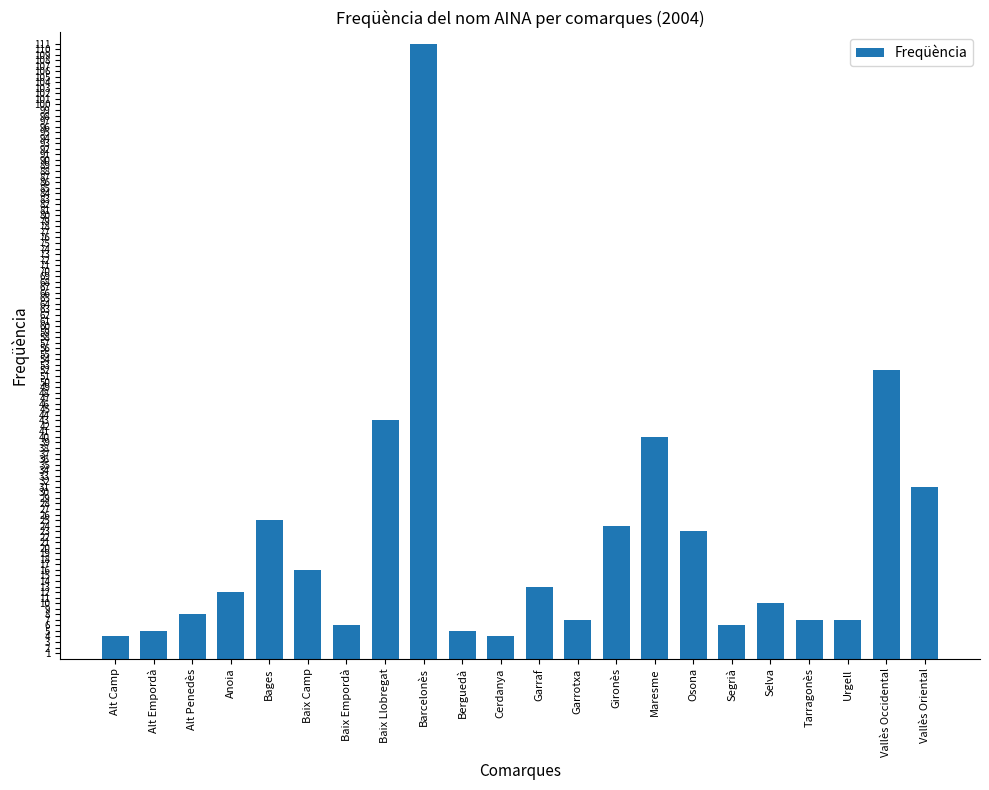

True or false: the data shows 21 at Vallès Oriental.

False